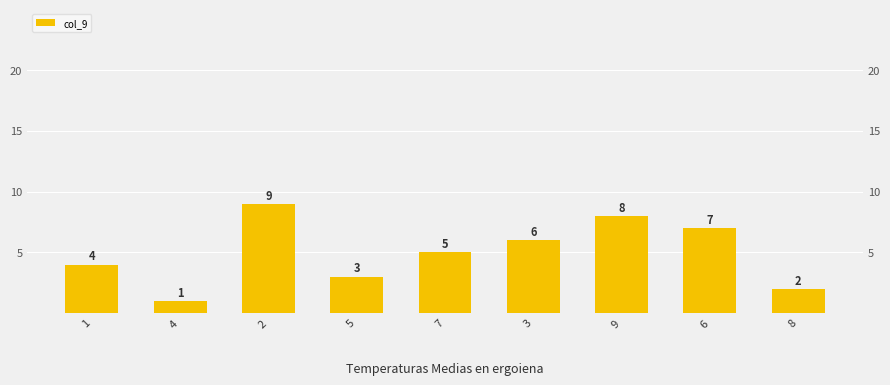

Which has a higher value, 8 or 7?

7